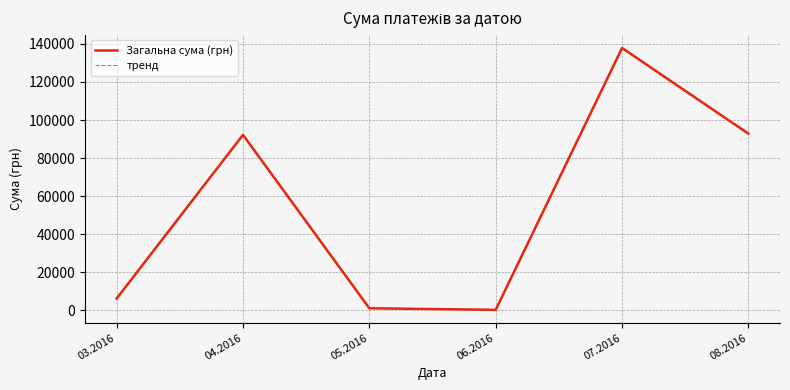

In тренд, how many points are lower than both neighbors (excluding endpoints)?

1